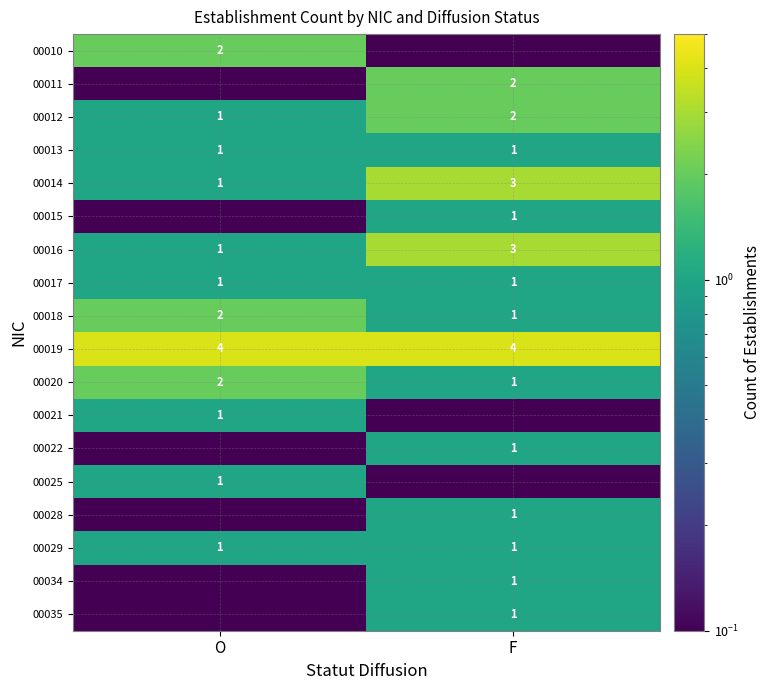

At which label does 00018 reach its minimum?

F